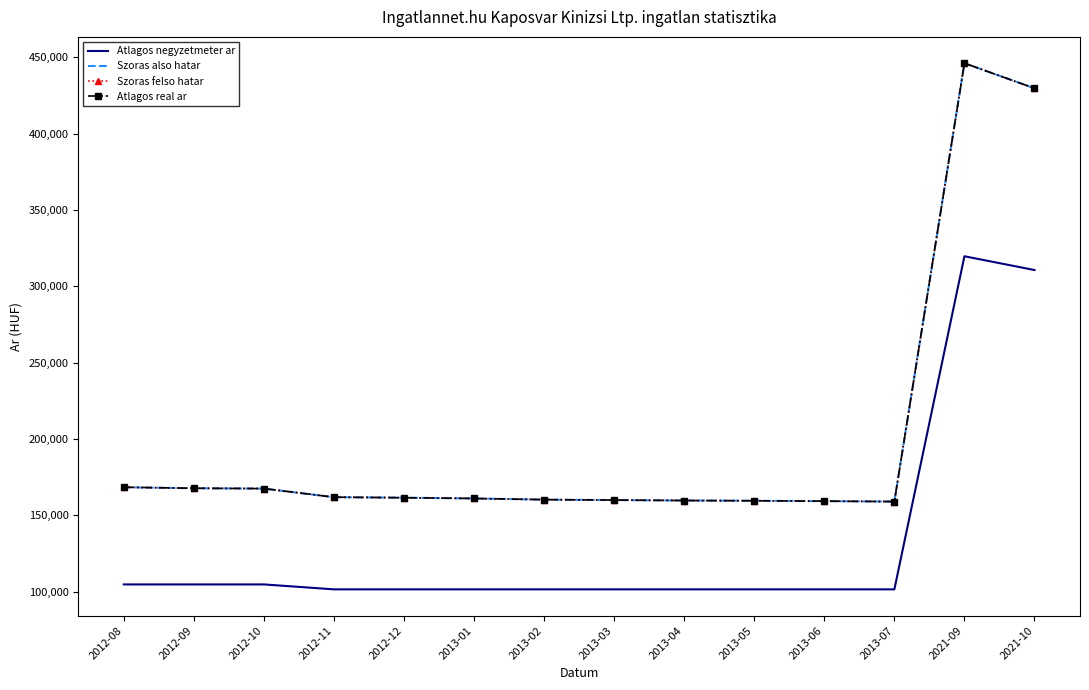

What is the lowest value of the Szoras felso hatar series?

159070